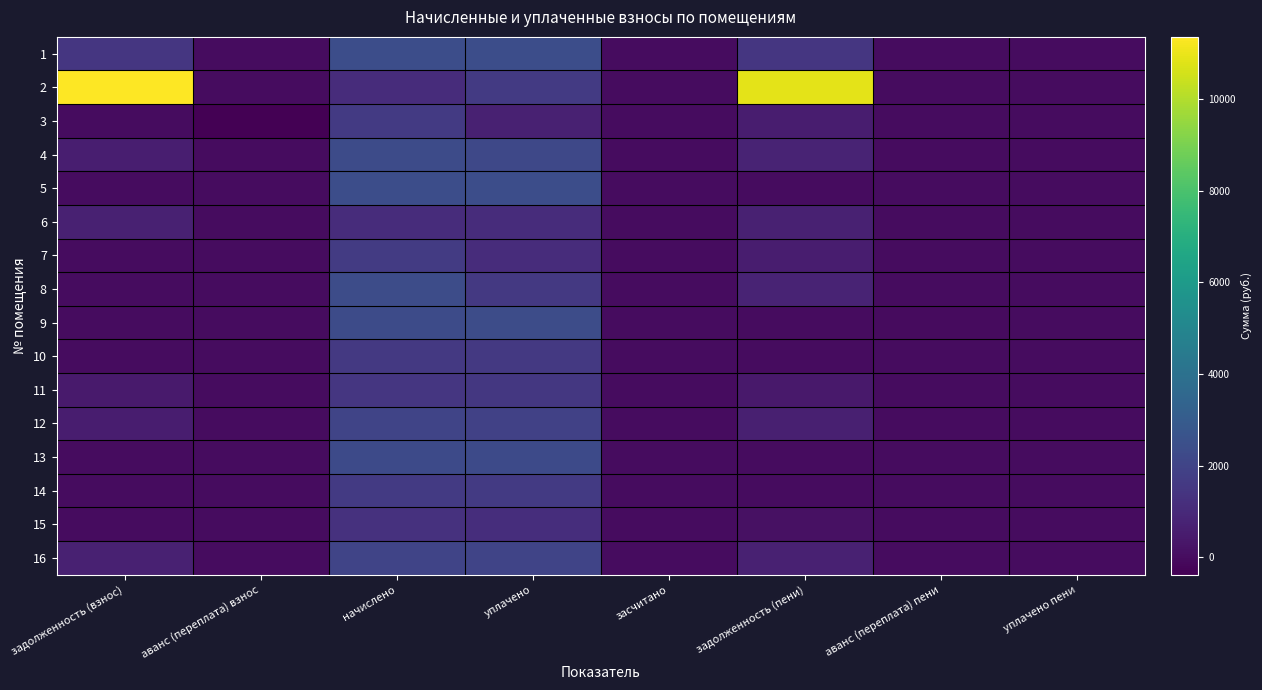

Which series has the widest spread of values?

2